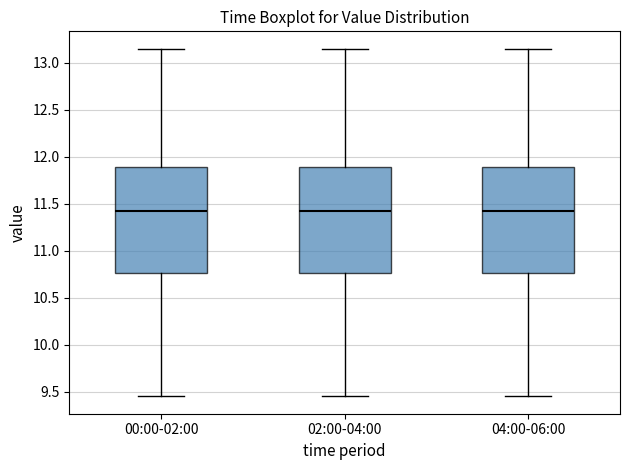

Where is the lower edge of the box for 00:00-02:00 on the y-axis? The values are not printed on the chart, so give them approximately, as read against the axis.

10.75